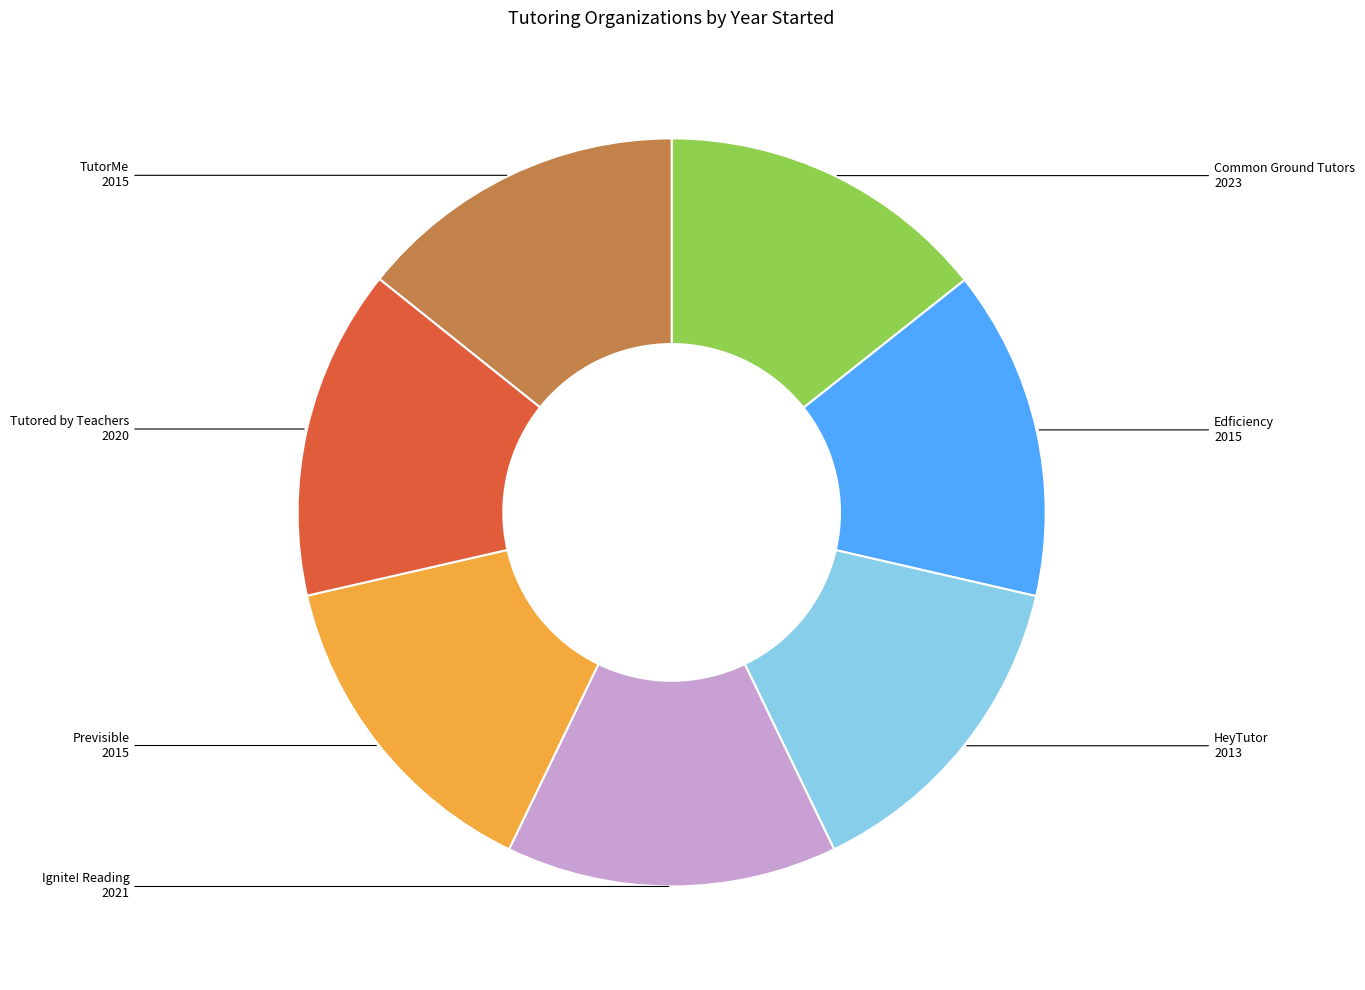

What is the ratio of the value at Edficiency to the value at Common Ground Tutors?

1.0